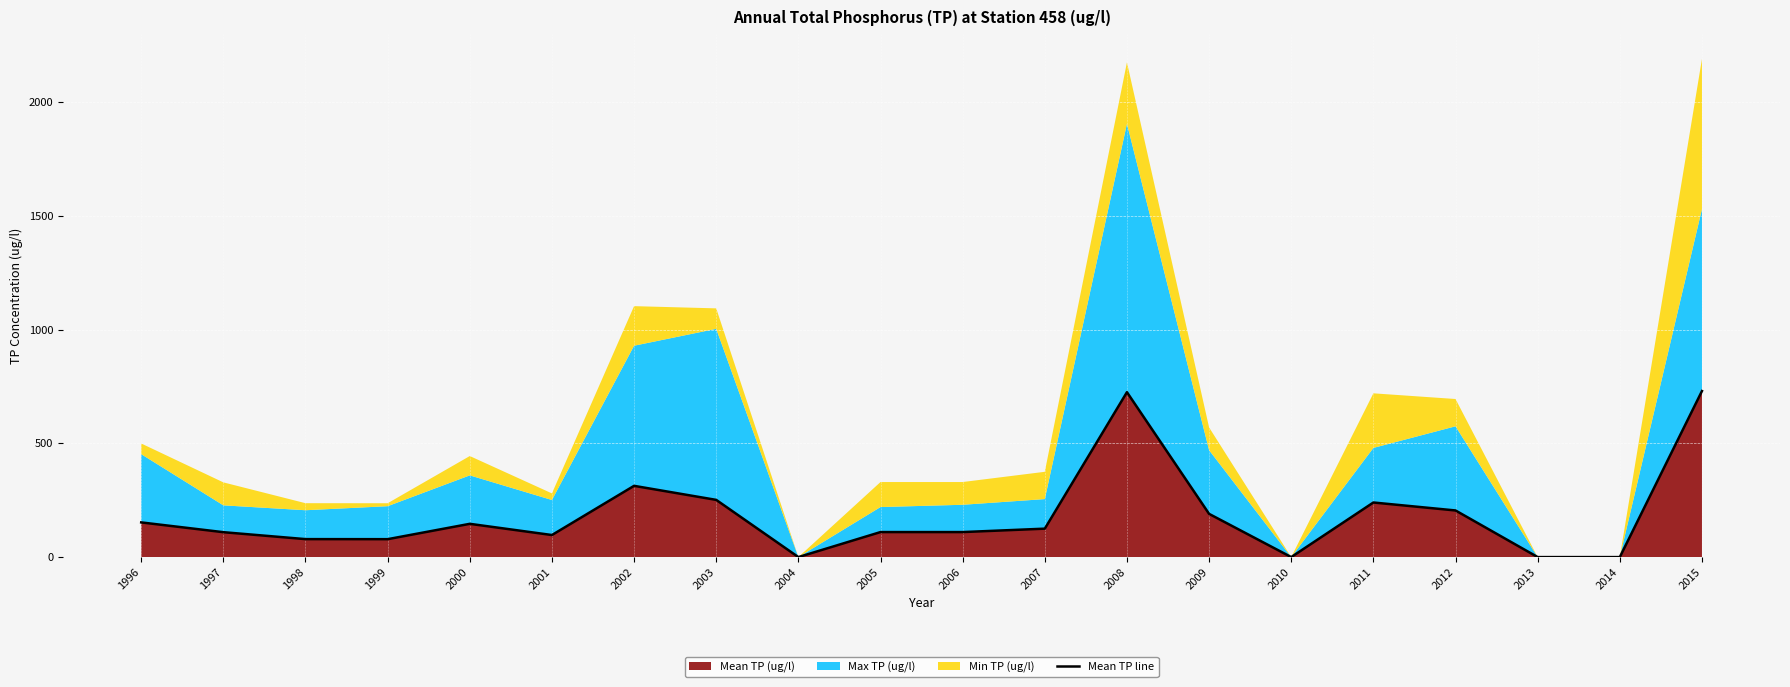

Which has a higher value, 1999 or 1998?

1998